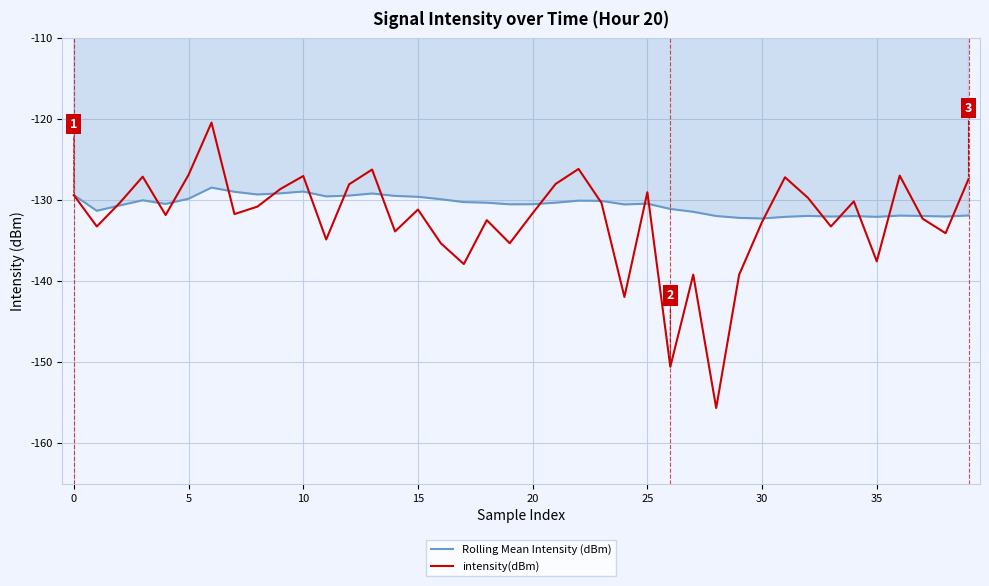

What are all the series names shown in the legend?

Rolling Mean Intensity (dBm), intensity(dBm)